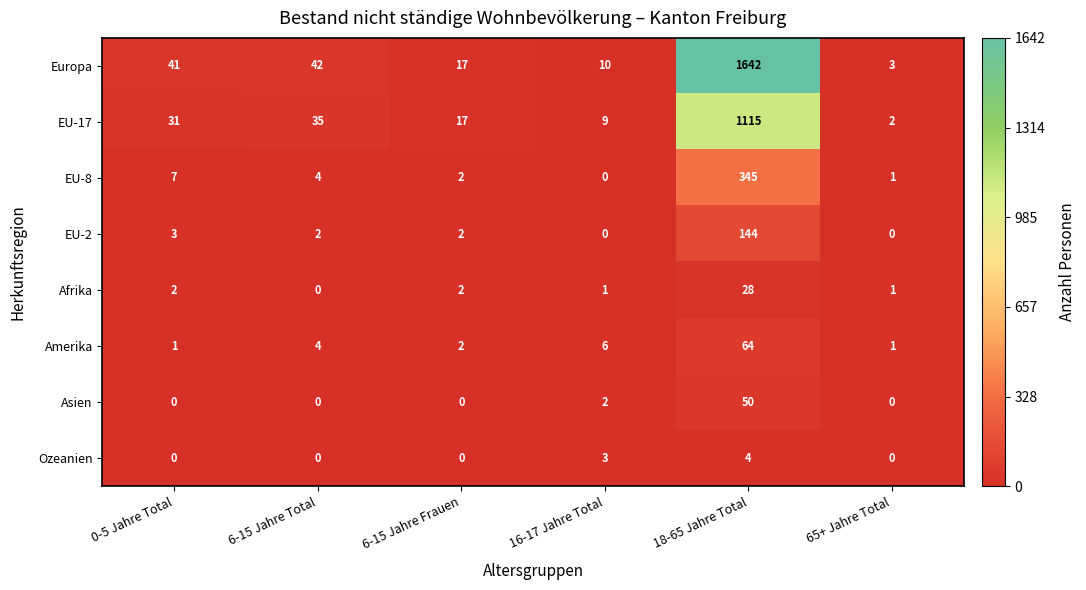

The value of Asien at 65+ Jahre Total is 0. True or false?

True